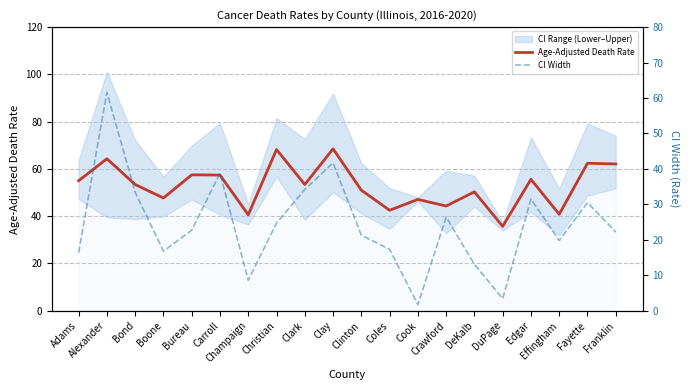

What is the sum of all CI Width values?

486.1